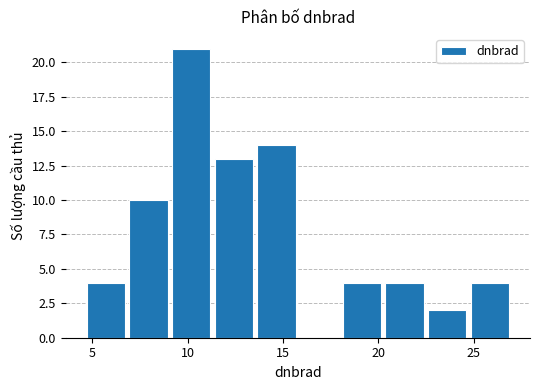

Which range on the x-axis has the tallest bar?

9.0 to 11.5